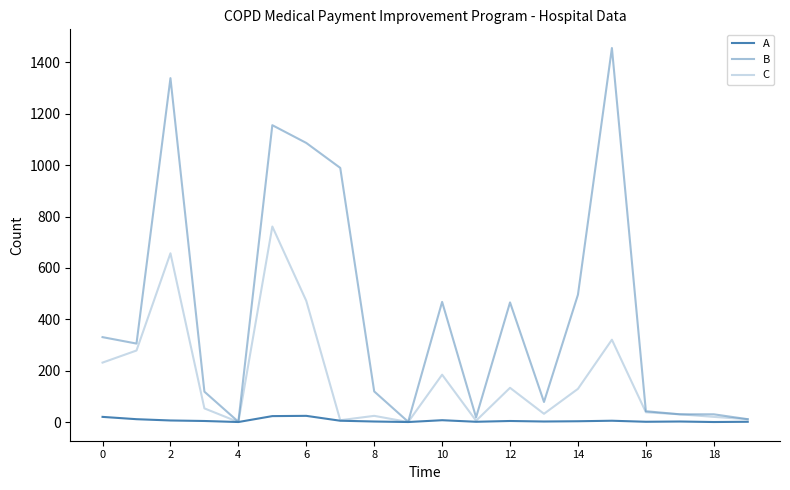

How many lines are shown in the chart?

3